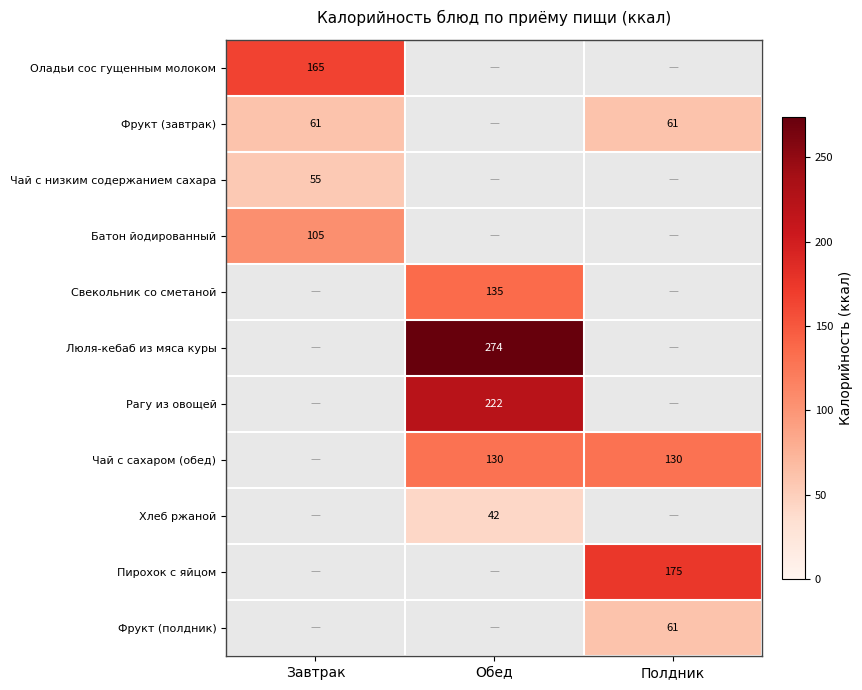

Is it true that Батон йодированный equals 43 at Завтрак?

False